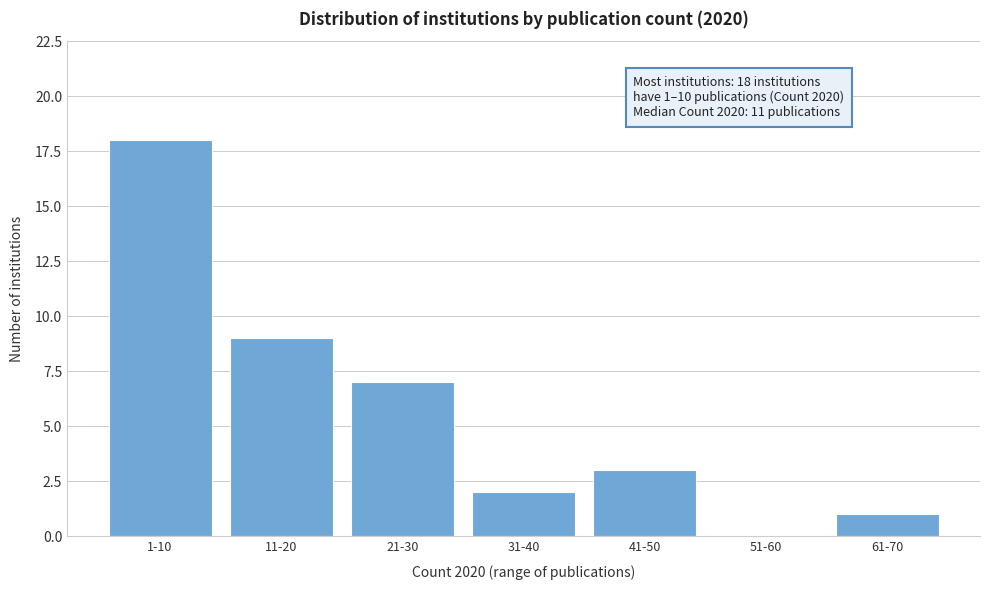

Reading left to right, list all the values displayed in this chart.

1-10=18	11-20=9	21-30=7	31-40=2	41-50=3	51-60=0	61-70=1